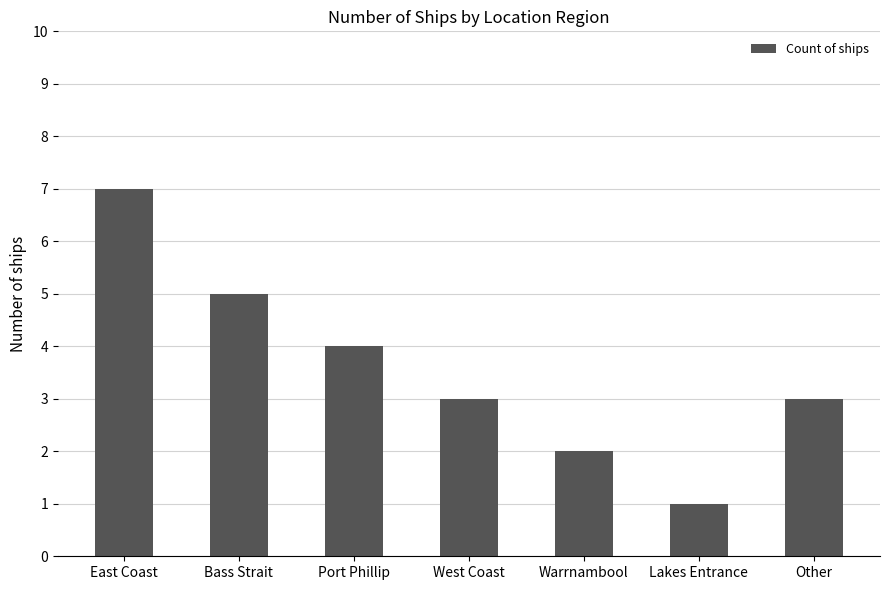

The value at West Coast is 3. True or false?

True